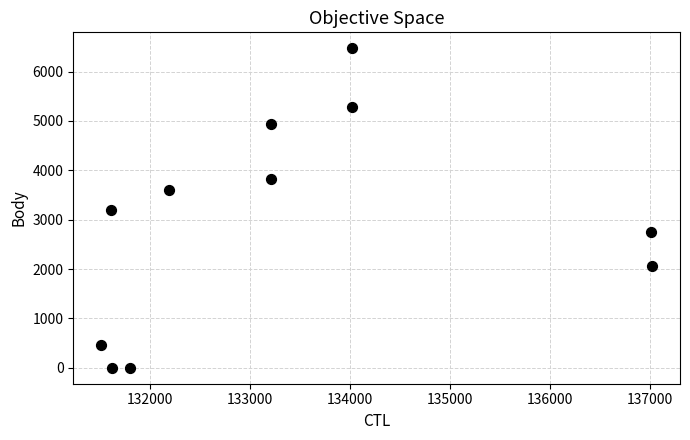

What is the average X value?

133385